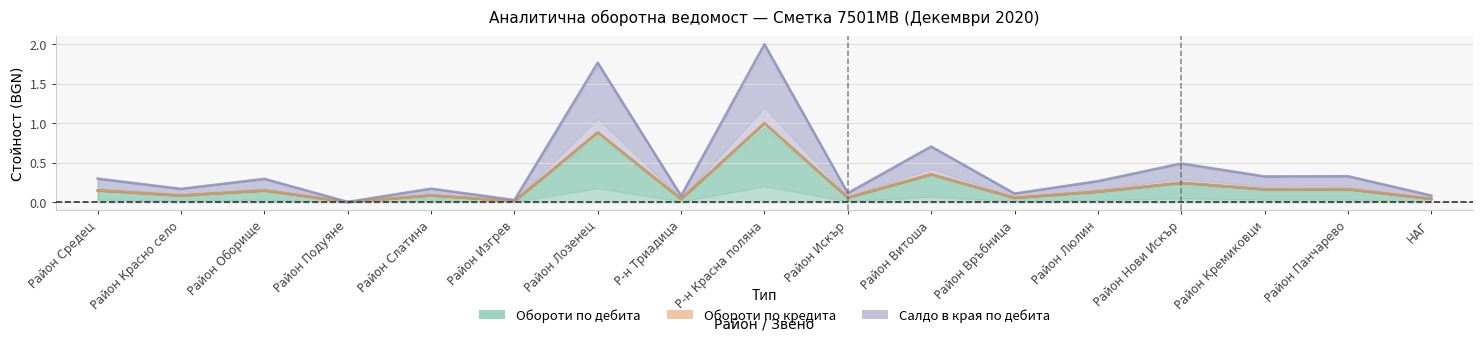

Which series has the largest range (max minus min)?

Салдо в края по дебита